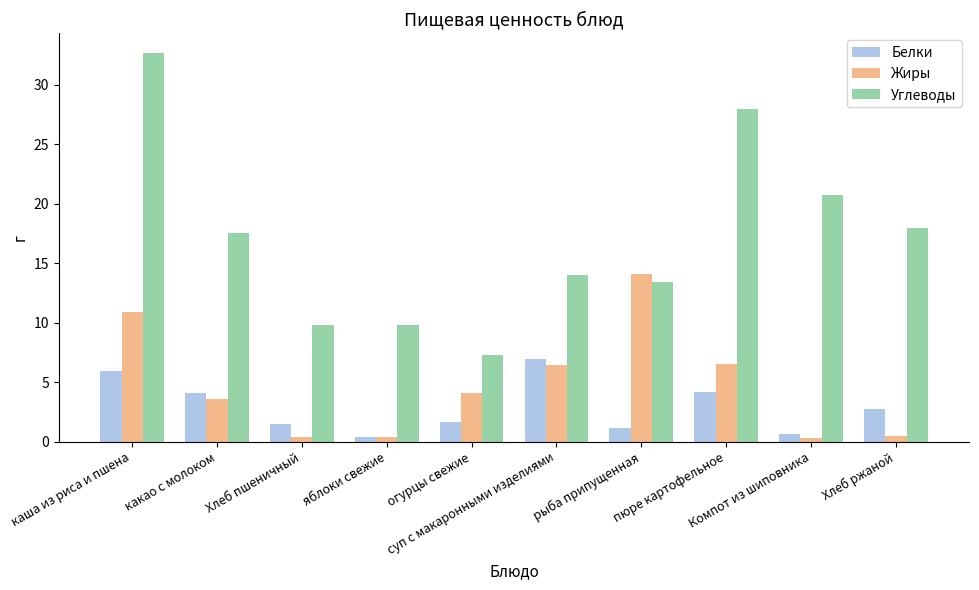

The value of Белки at каша из риса и пшена is 9.8. True or false?

False